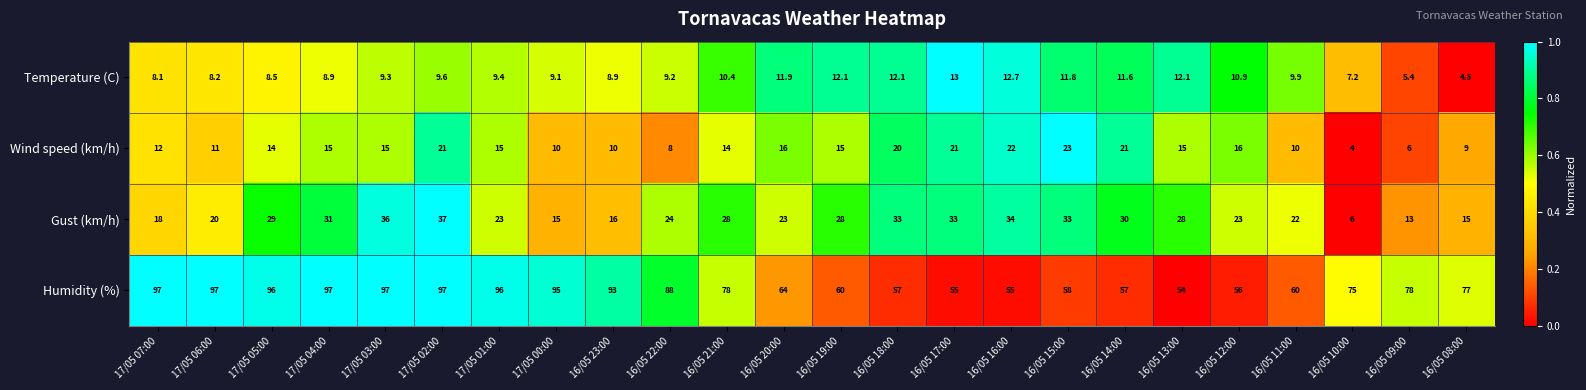

At 17/05 01:00, list the series in order from smallest to largest.

Temperature (C), Wind speed (km/h), Gust (km/h), Humidity (%)